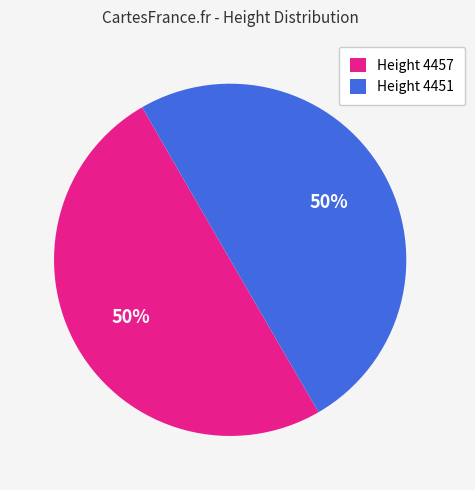

How many segments does this pie chart have?

2